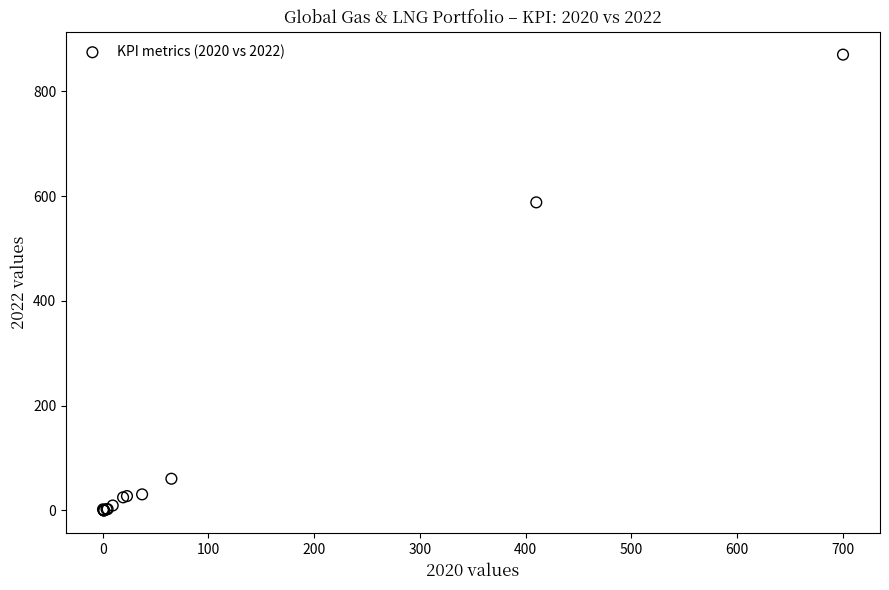

What Y value in the scatter plot is closest to 435?

588.0